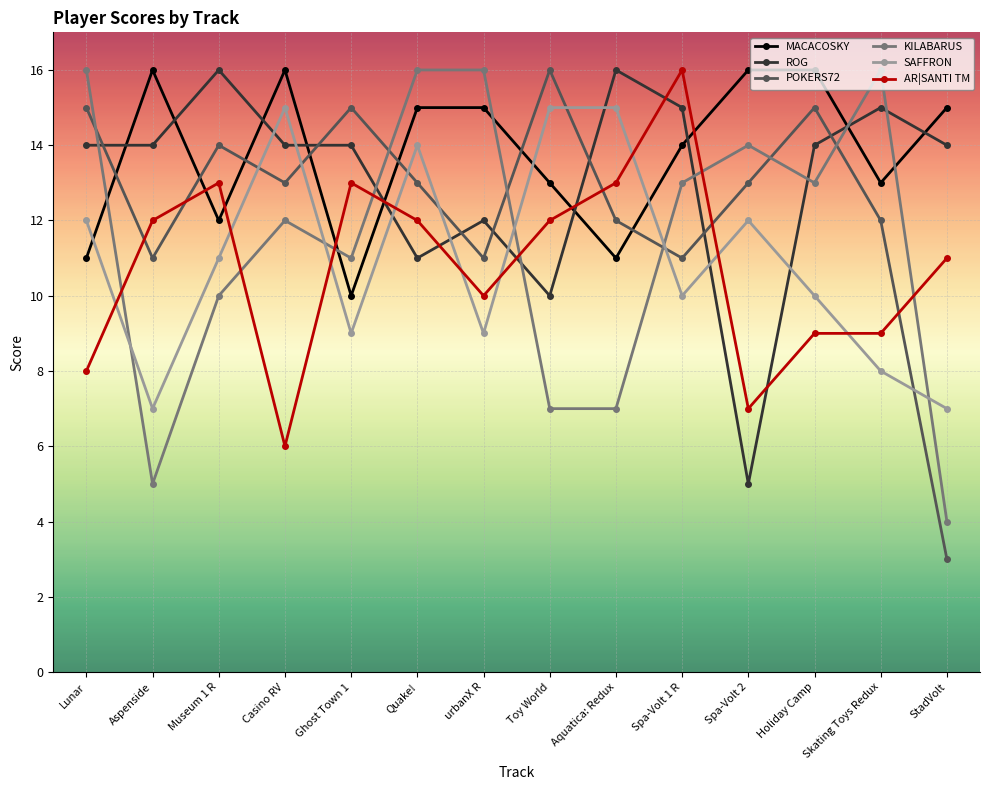

At Spa-Volt 1 R, list the series in order from smallest to largest.

SAFFRON, POKERS72, KILABARUS, MACACOSKY, ROG, AR|SANTI TM